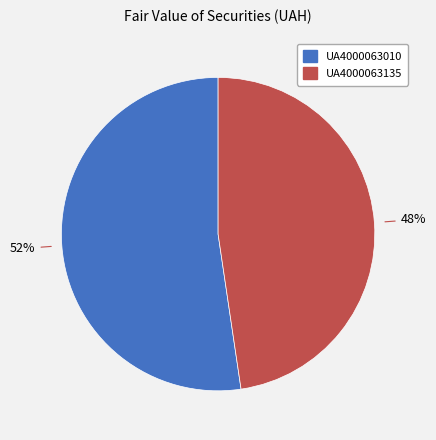

Combined, do UA4000063010 and UA4000063135 account for over 50%?

Yes